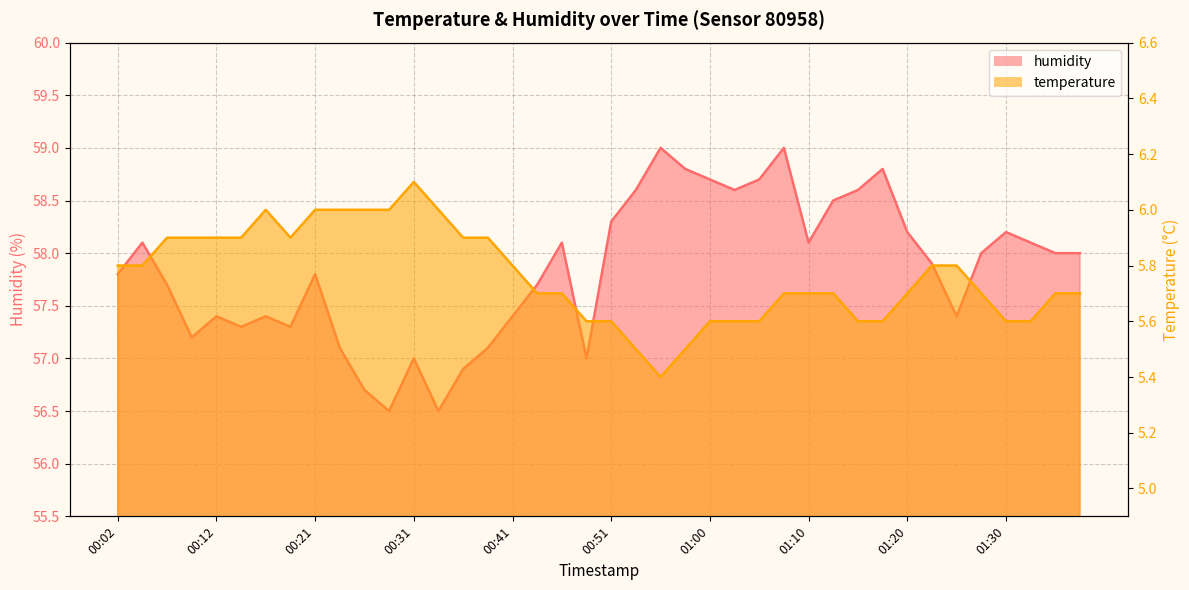

What is the label of the 6th point from the left?

00:14